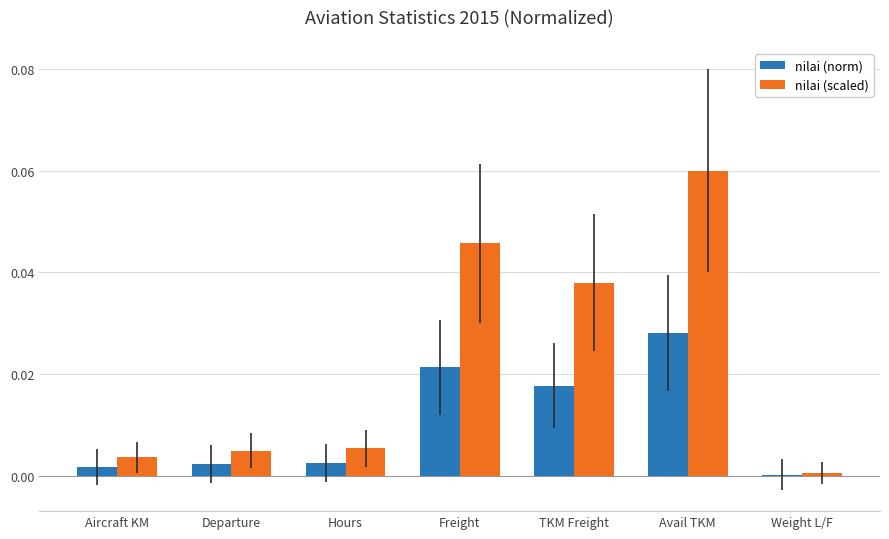

Which category has the highest value in the nilai (scaled) series?

Avail TKM